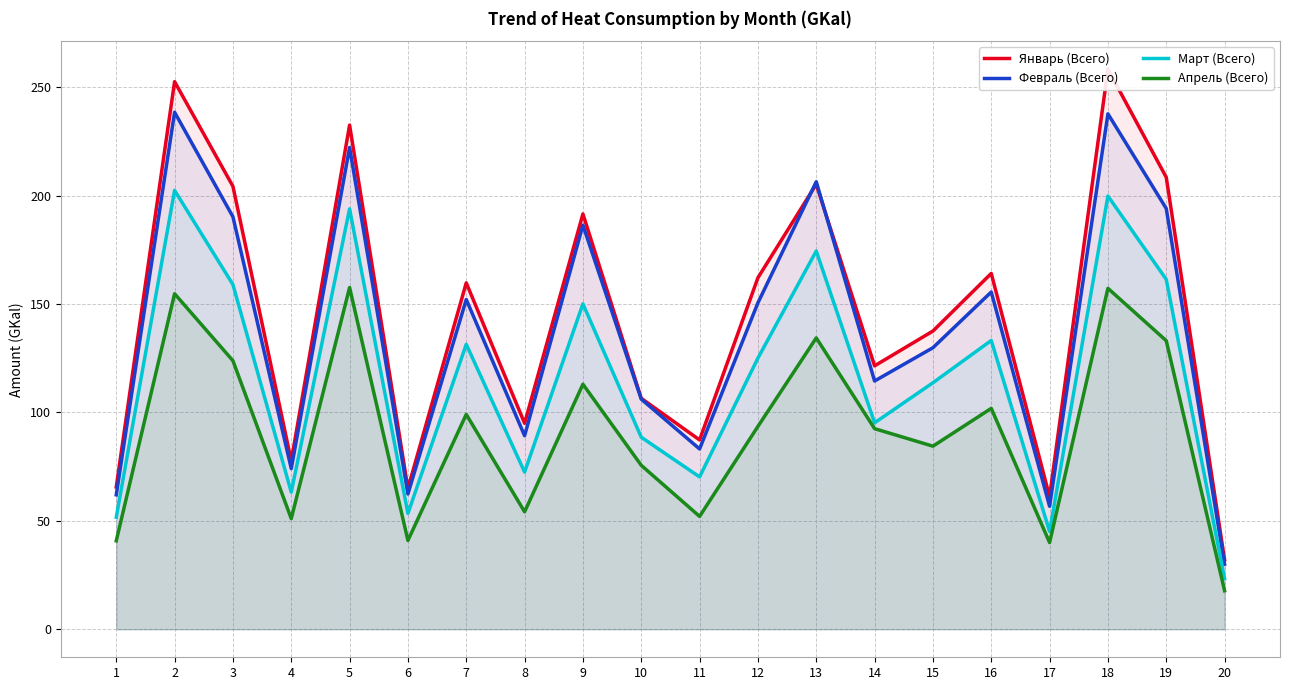

Between 5 and 15, which series saw the biggest shift?

Январь (Всего)